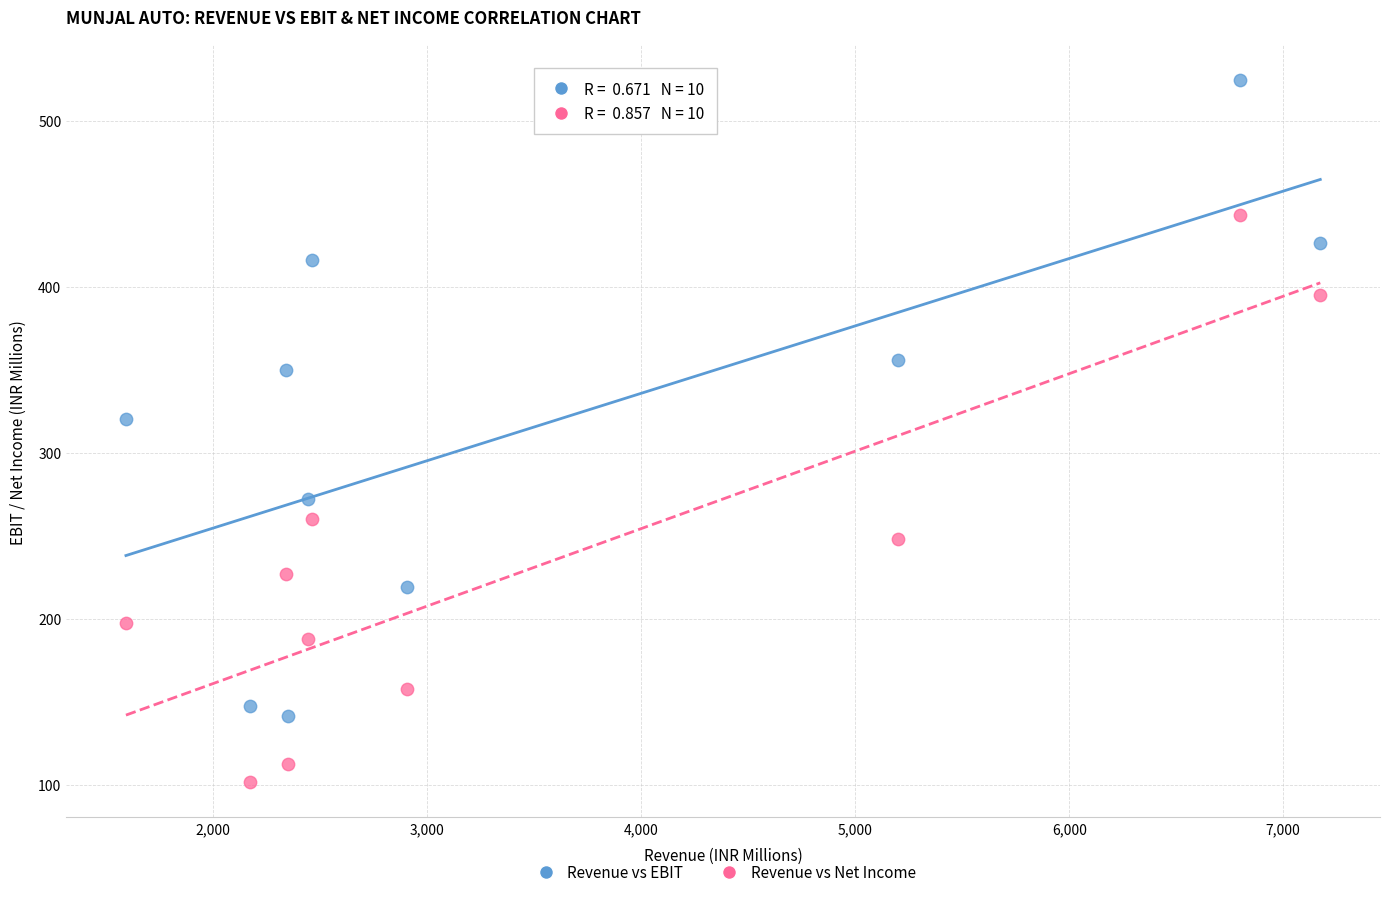

Across all series, what Y value is closest to 312?

320.3